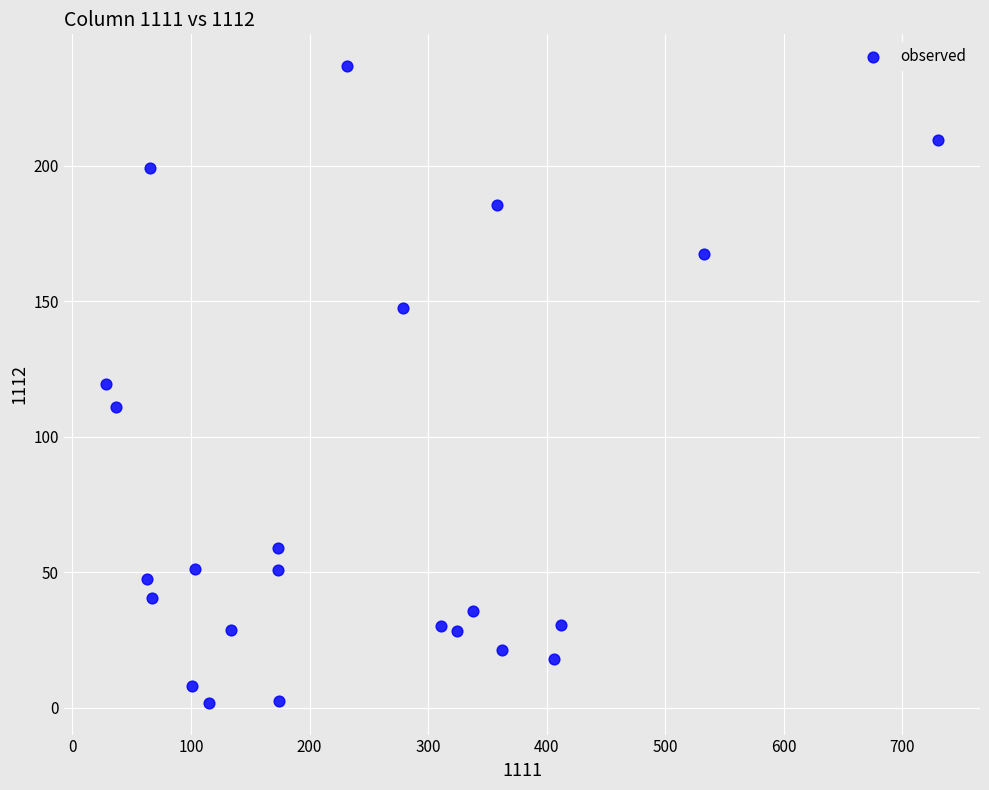

What is the range of X values (max minus min)?

702.5